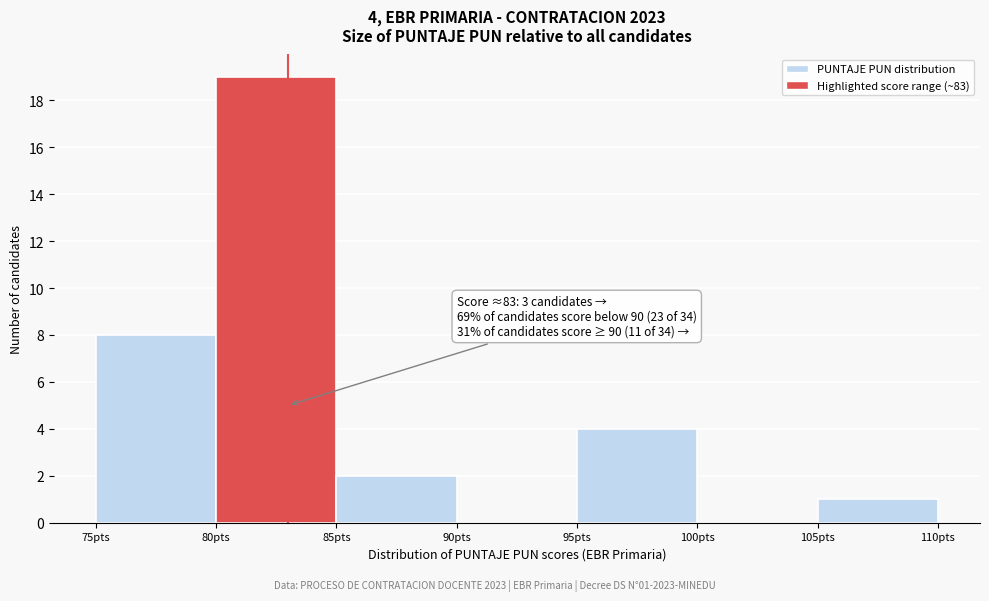

Over which range of the x-axis is the bar tallest?

80 to 85